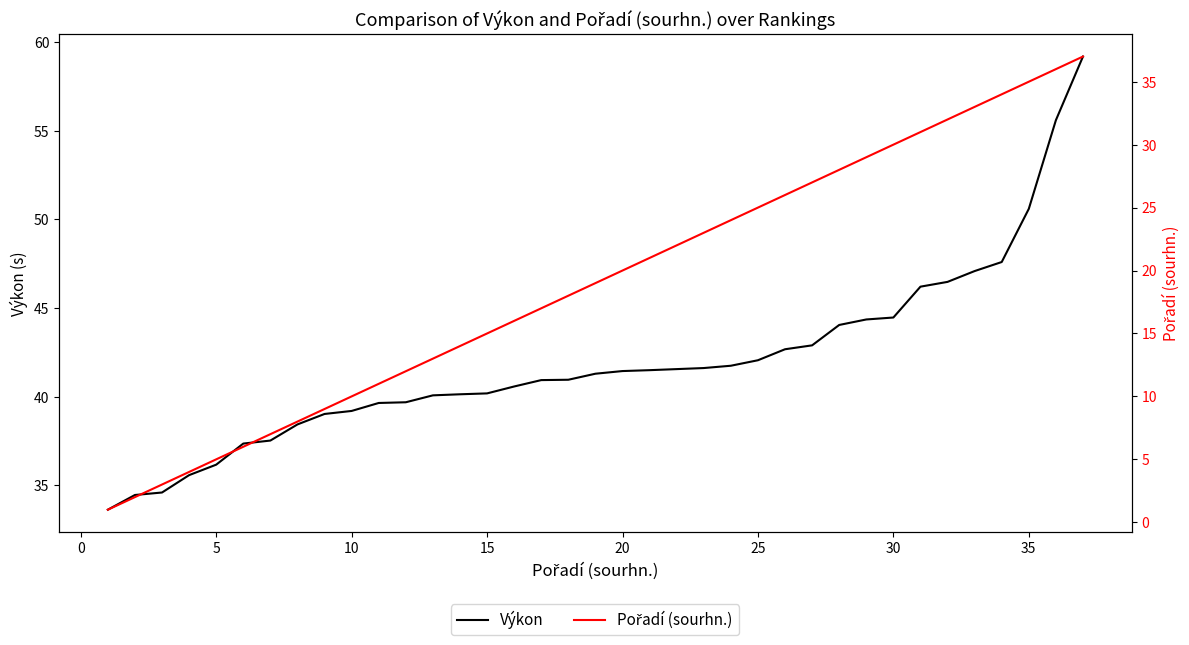

What is the difference between the maximum and minimum values in the Výkon series?

25.6